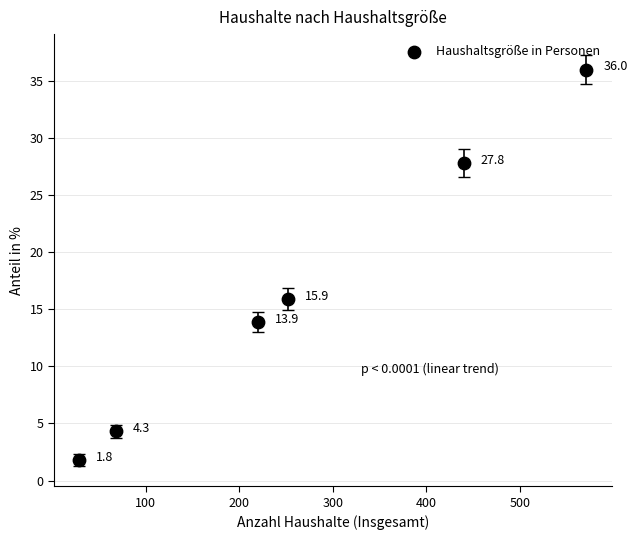

What is the range of Y values (max minus min)?

34.2